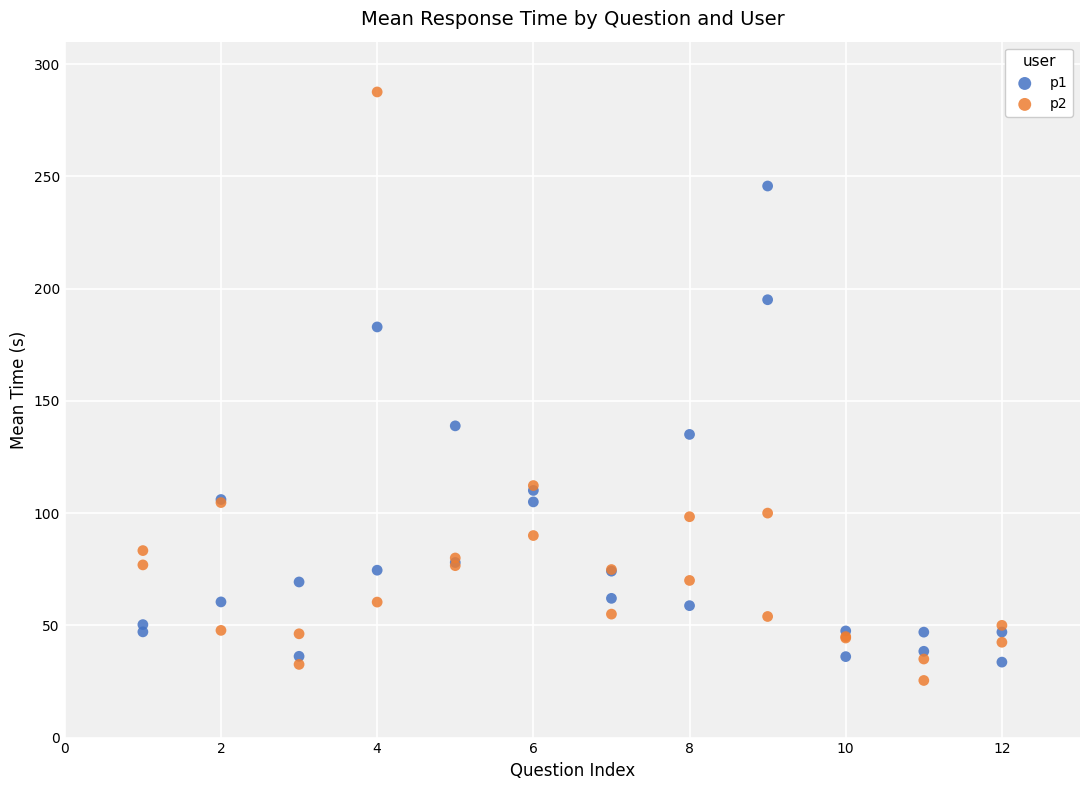

Which series has the widest spread of Y values?

p2